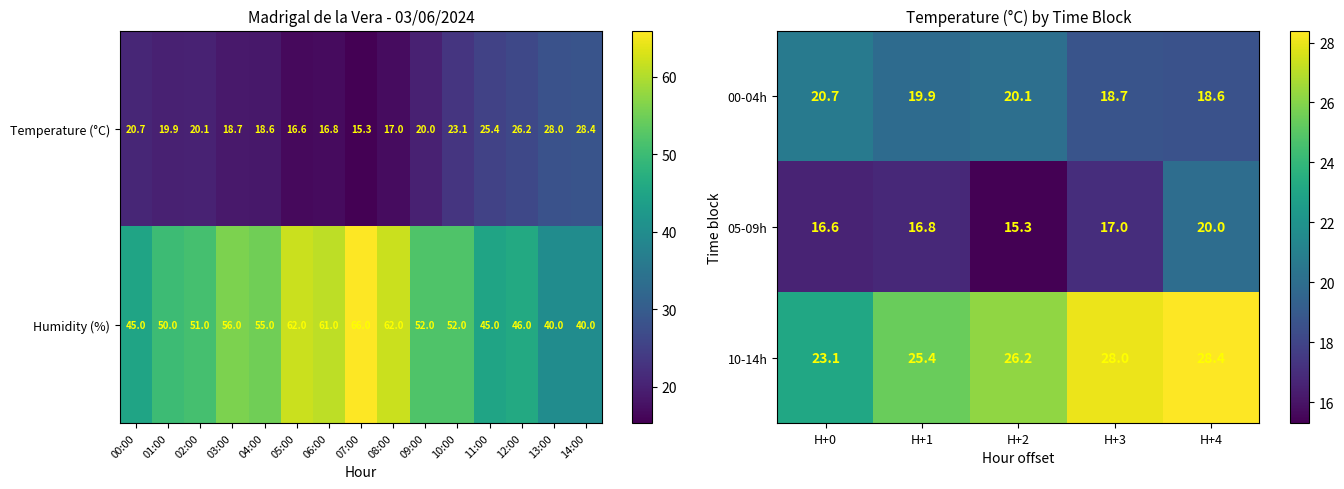

How many data points does each series have?

5